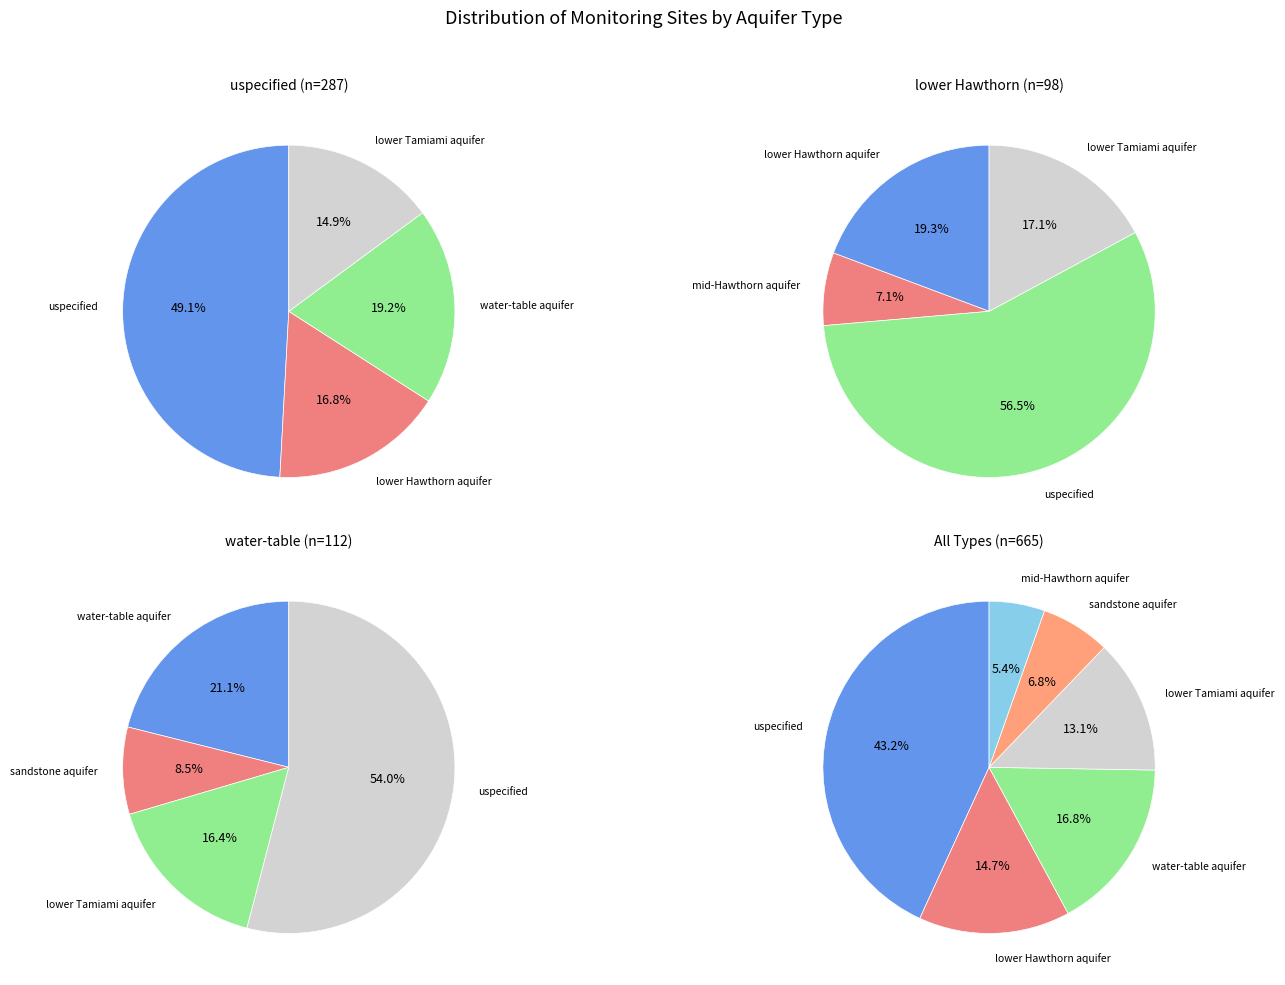

To the nearest percent, what percentage of the pie is sandstone aquifer?

7%